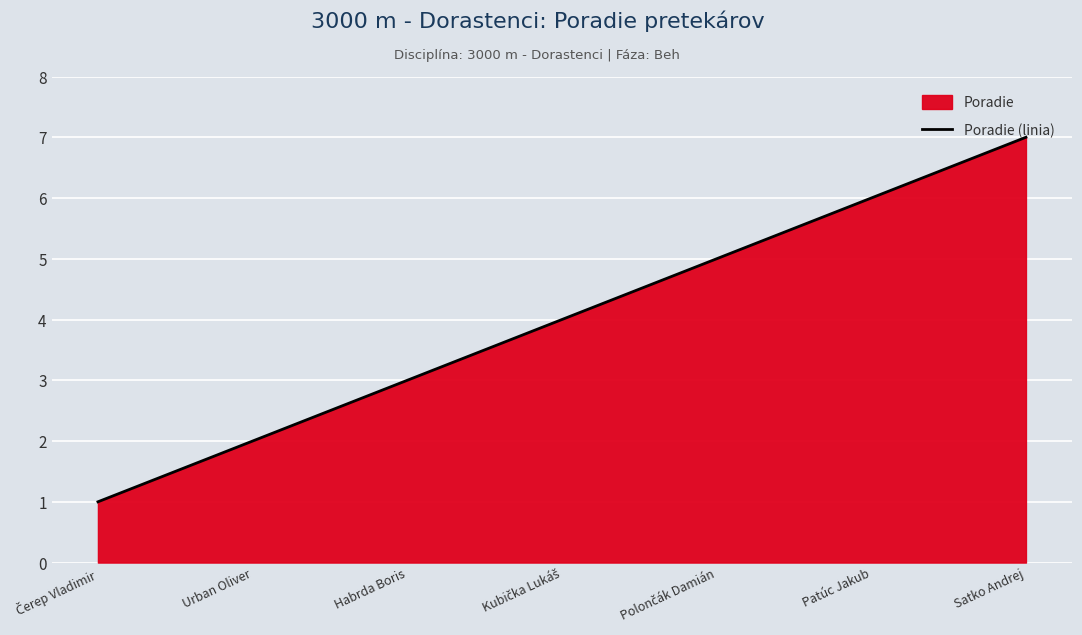

What is the label of the 1st point from the left?

Čerep Vladimir